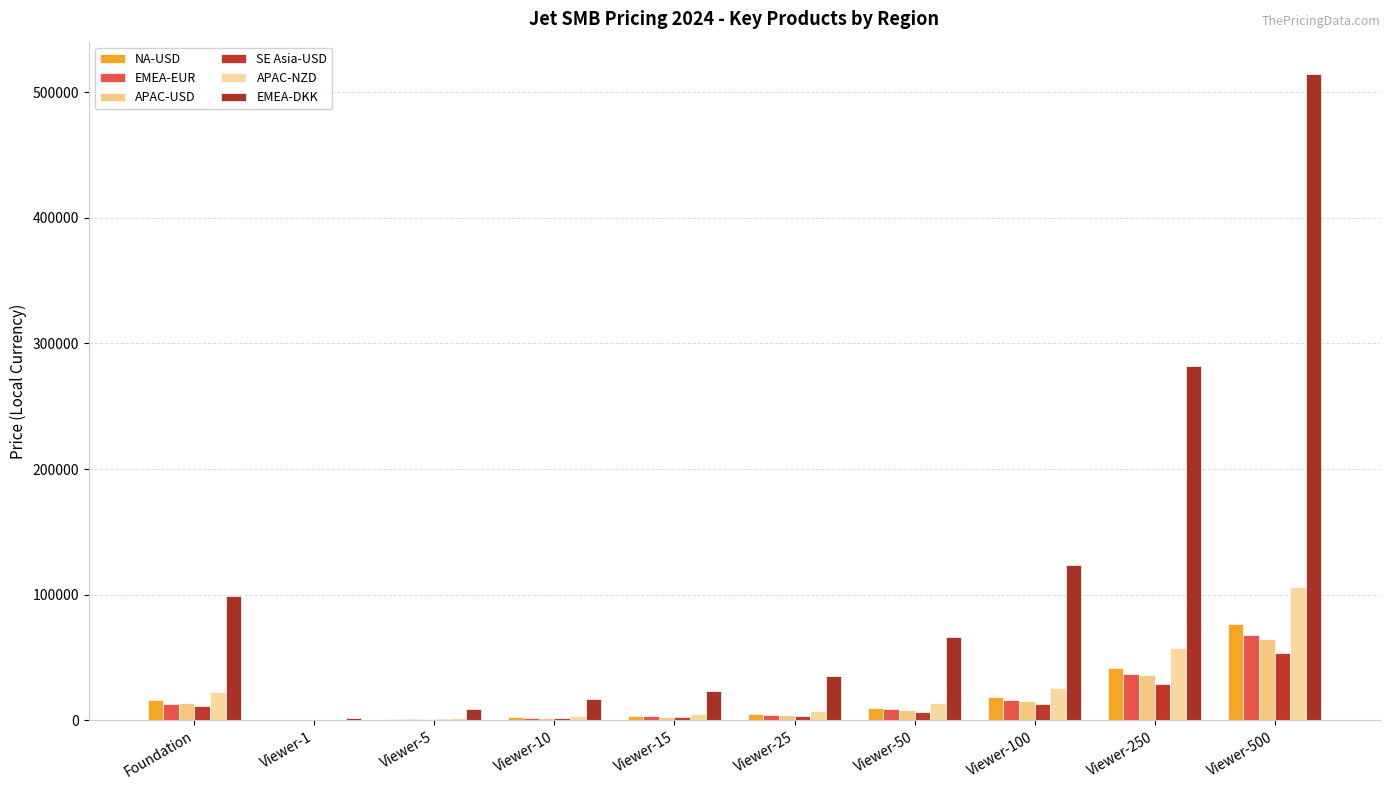

What is the difference between the highest and lowest values at Viewer-100?

110400